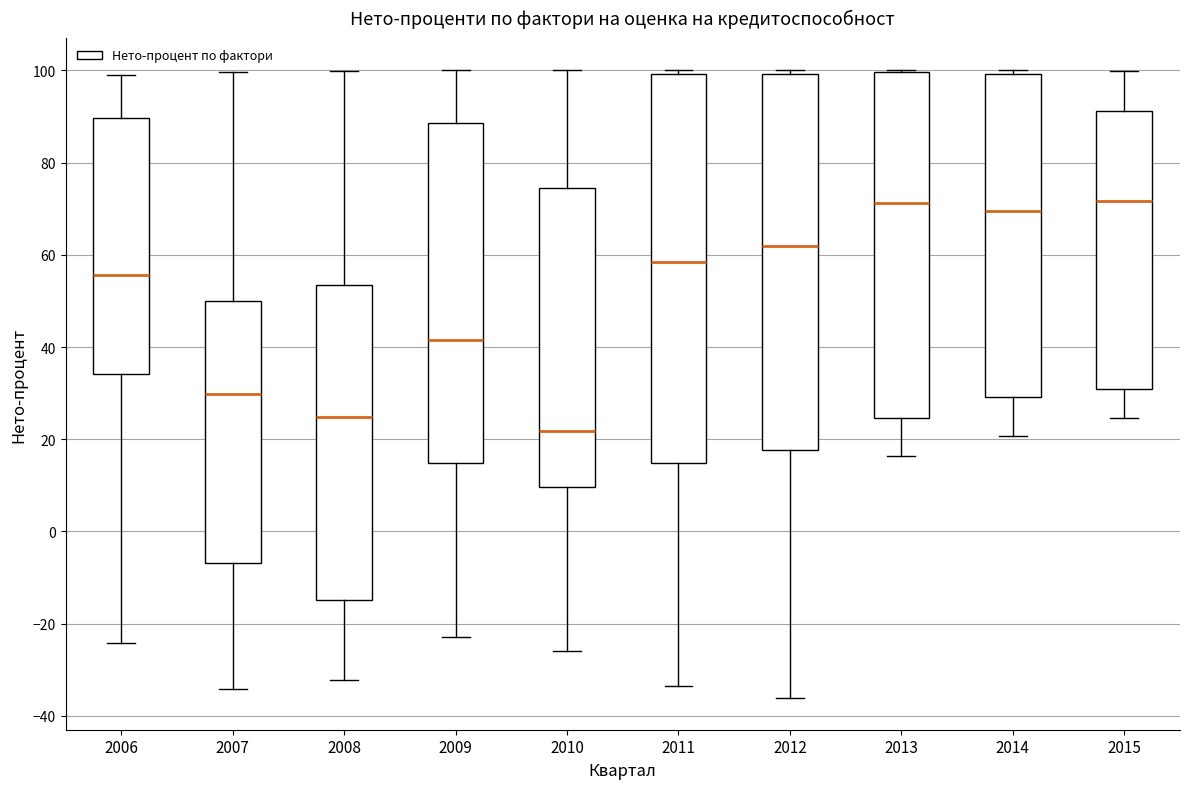

Where does the median line of the box at x = 2011 sit on the y-axis? The values are not printed on the chart, so give them approximately, as read against the axis.

58